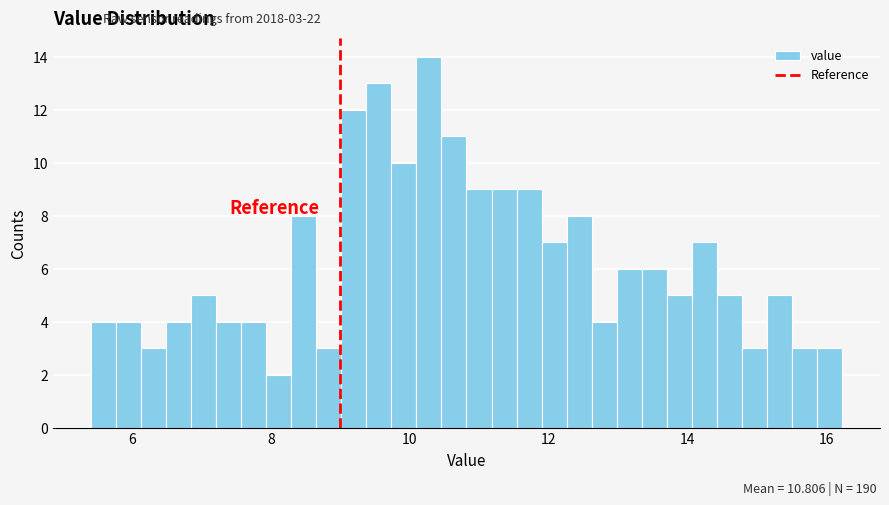

Around what value on the x-axis is the tallest bar? Give the approximate position of its centre, as read against the axis.

10.2